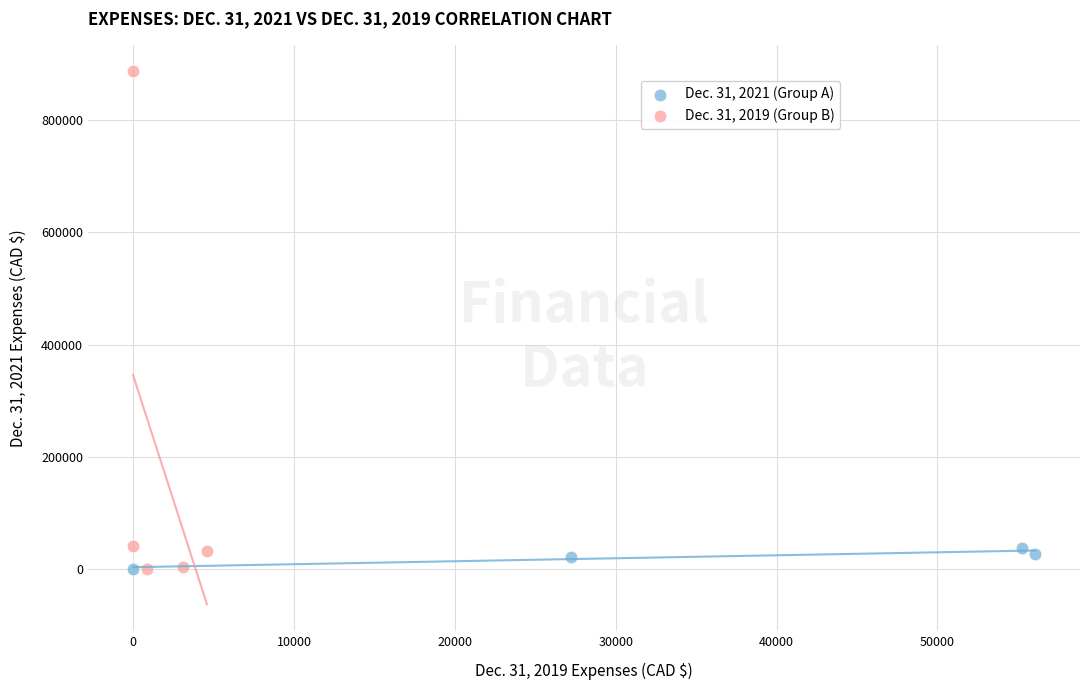

Which series has the widest spread of Y values?

Dec. 31, 2019 (Group B)